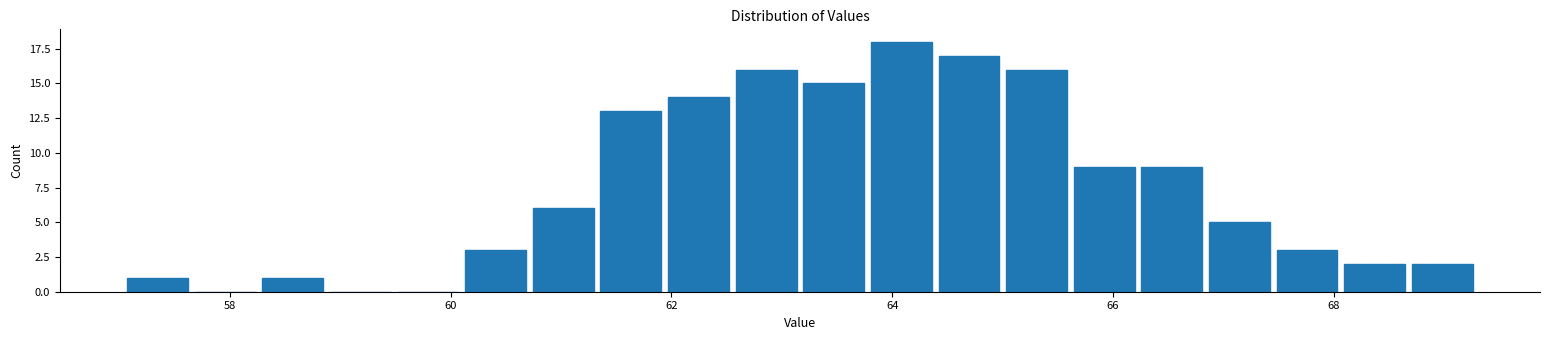

Read against the x-axis, roughly where is the centre of the tallest bar?

64.0